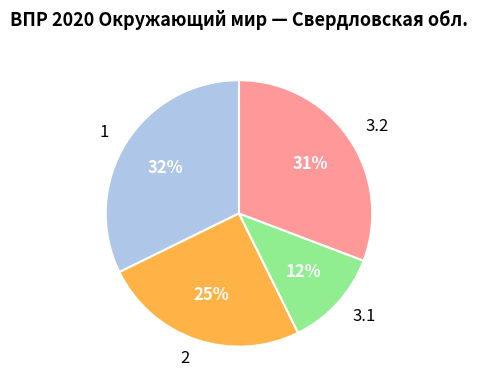

What is the ratio of the value at 1 to the value at 2?

1.3